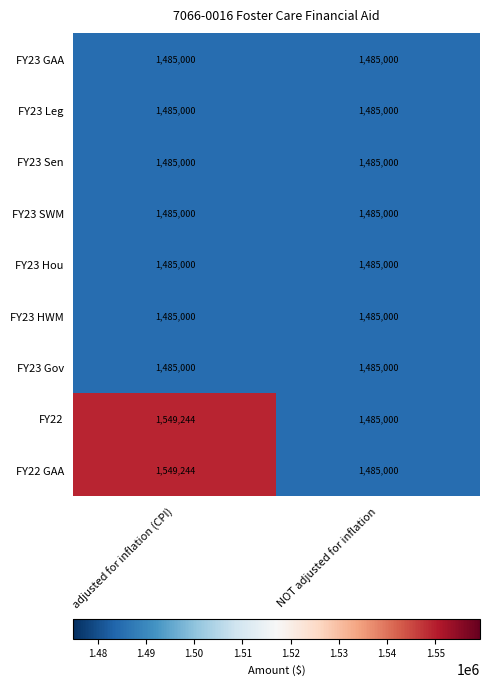

What is the sum of all FY23 Hou values?

2970000